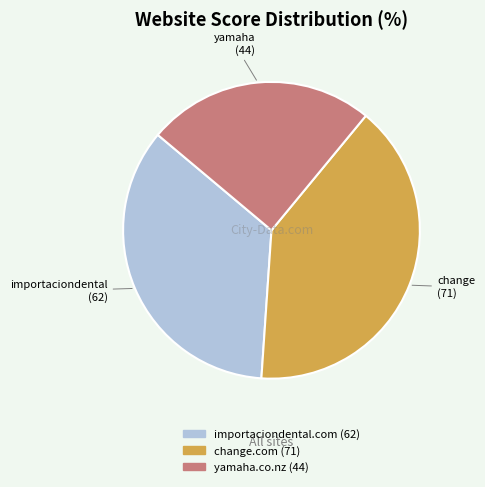

True or false: importaciondental.com accounts for 23% of the total.

False